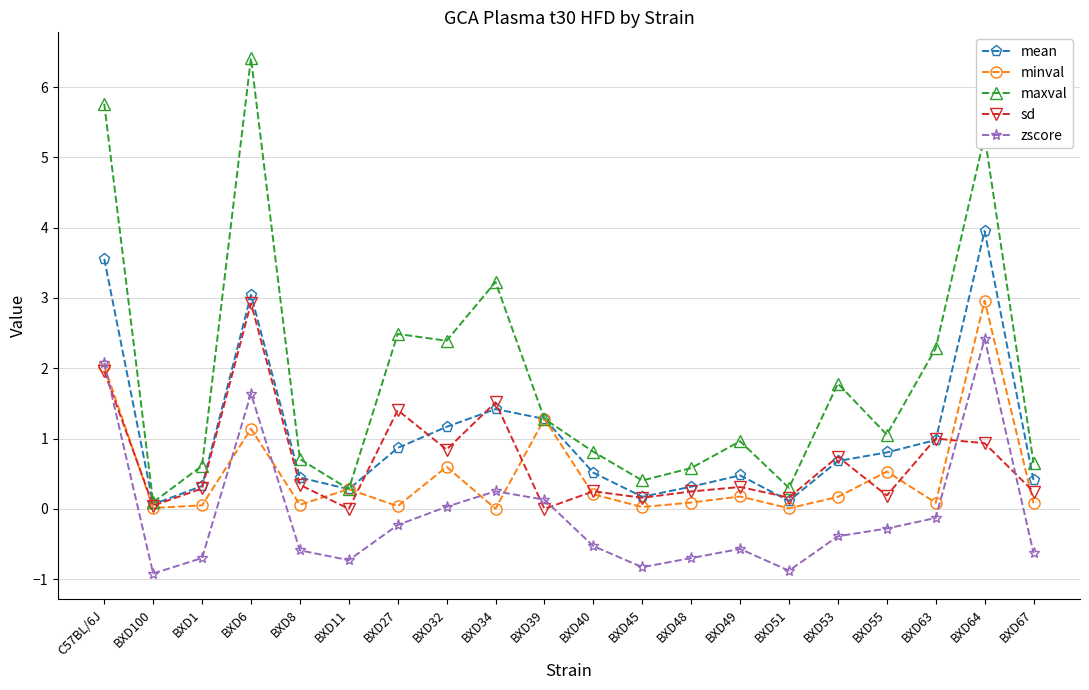

Read the zscore value at BXD67.

-0.6